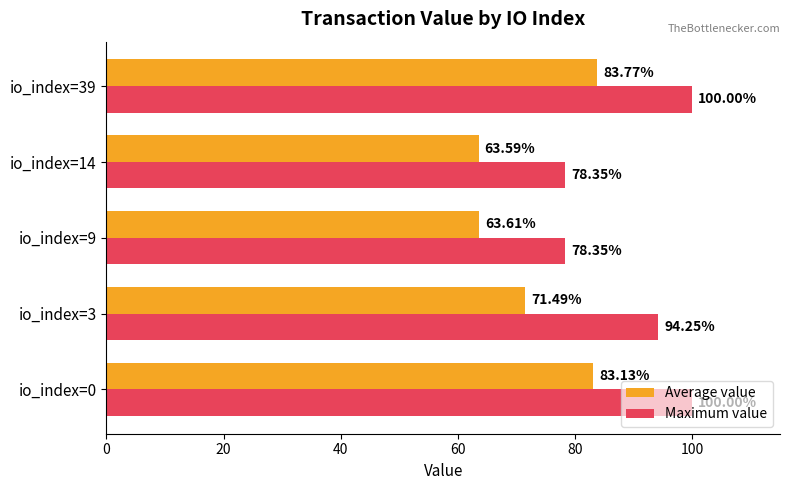

What is the average value of the Maximum value series?

90.2